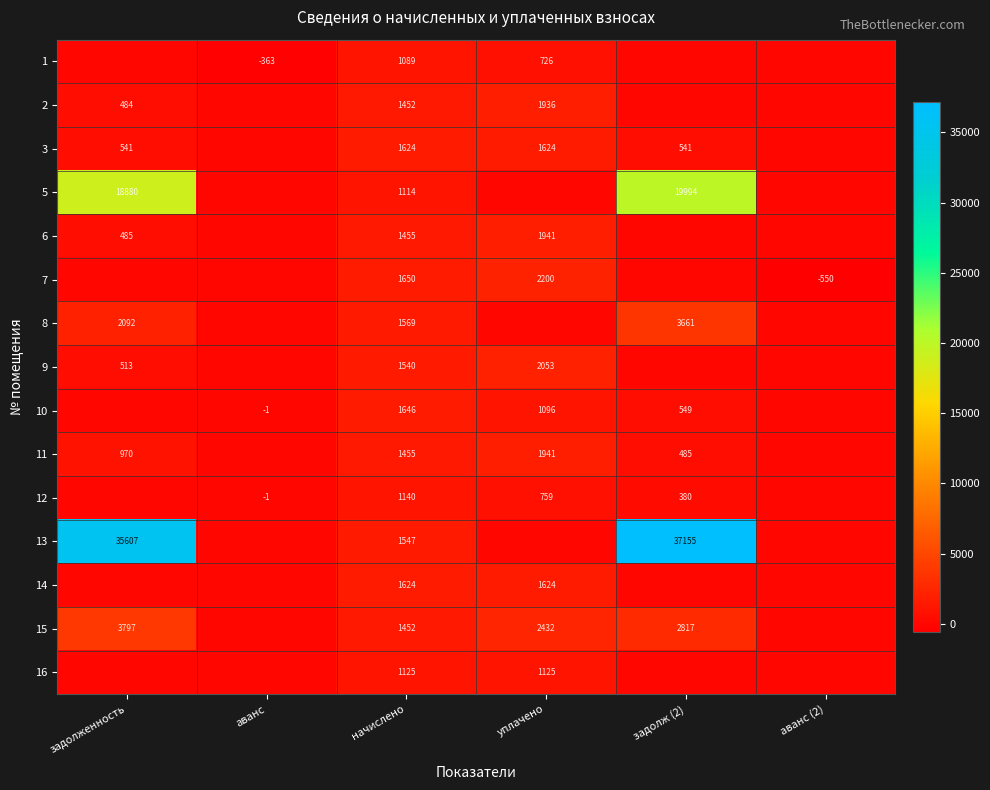

Is it true that 5 equals 1971 at начислено?

False